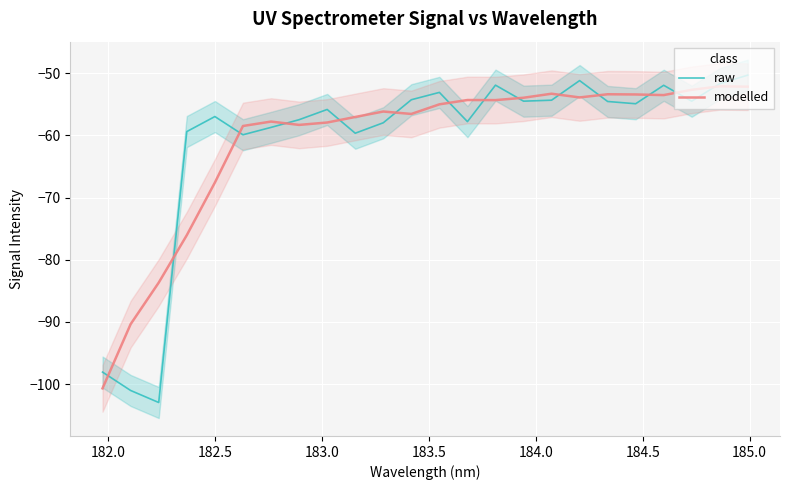

In modelled, how many points are lower than both neighbors (excluding endpoints)?

5